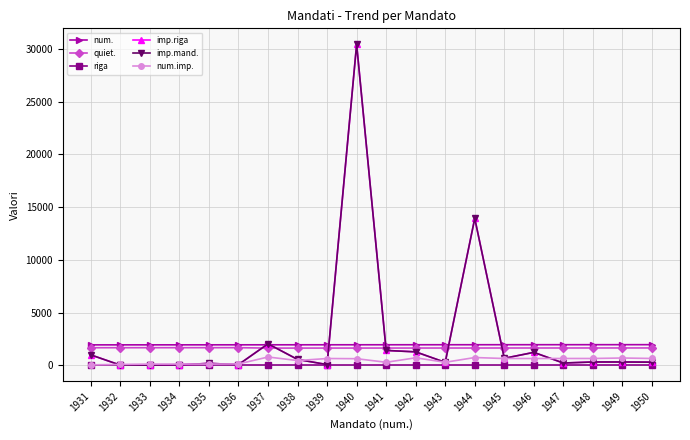

Does the chart have visible grid lines?

Yes